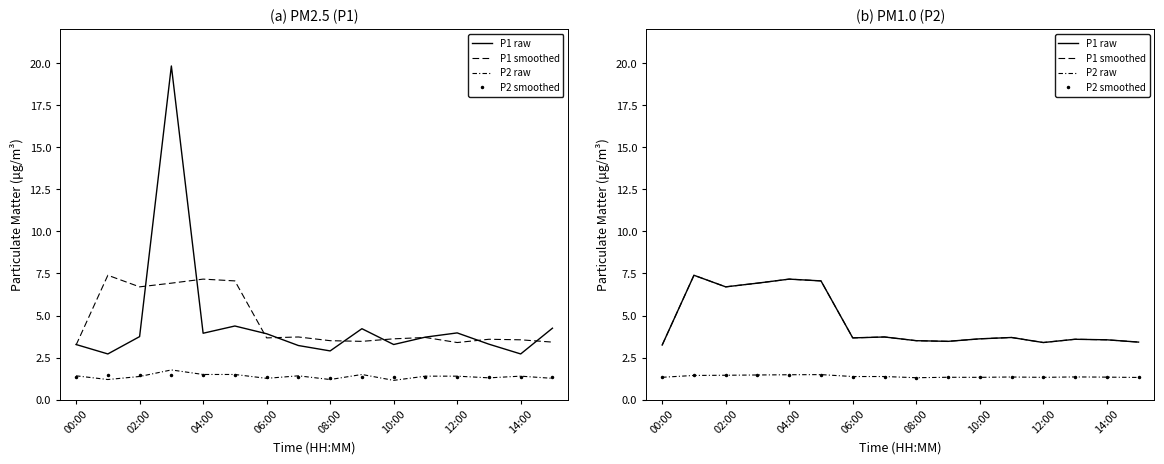

At which label does P2 smoothed reach its minimum?

08:00